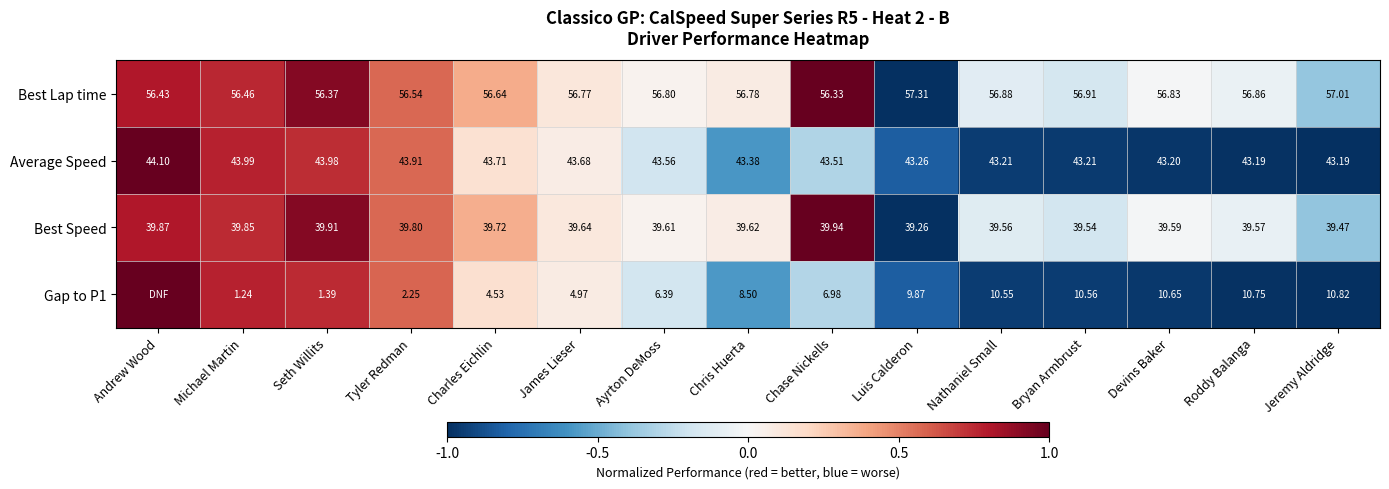

Where is Best Lap time nearest to the value 56?

Chase Nickells